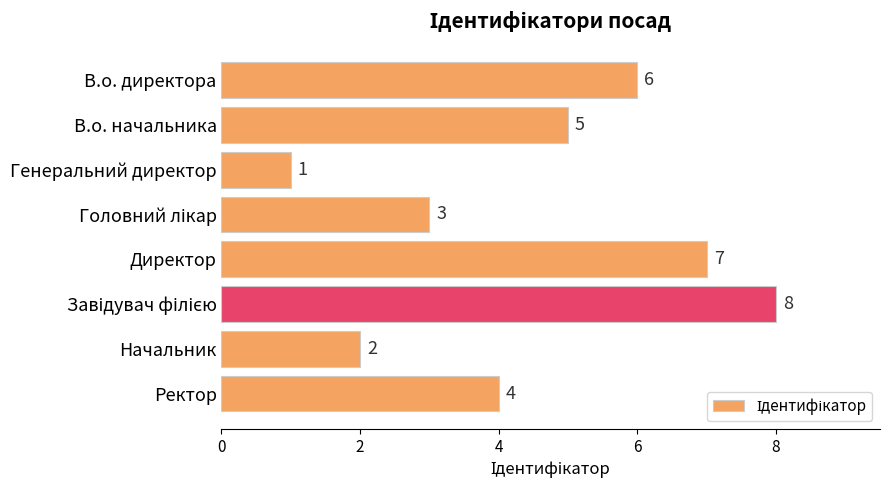

Approximately how many times larger is the value at Начальник compared to Директор?

0.3